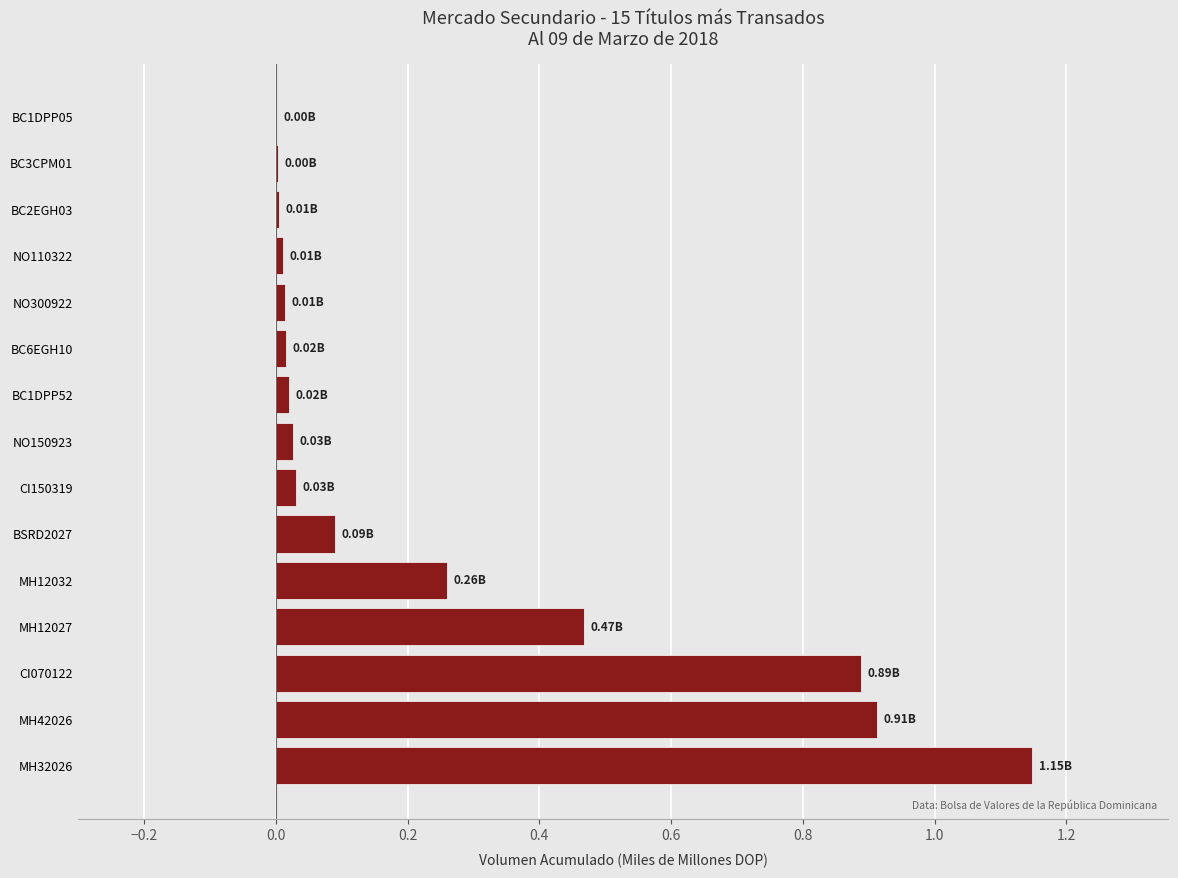

How many series are shown in this chart?

1